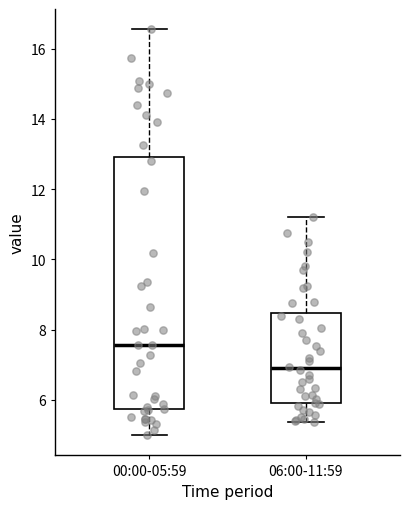

Which box is the tallest, from its lower edge to its upper edge?

00:00-05:59